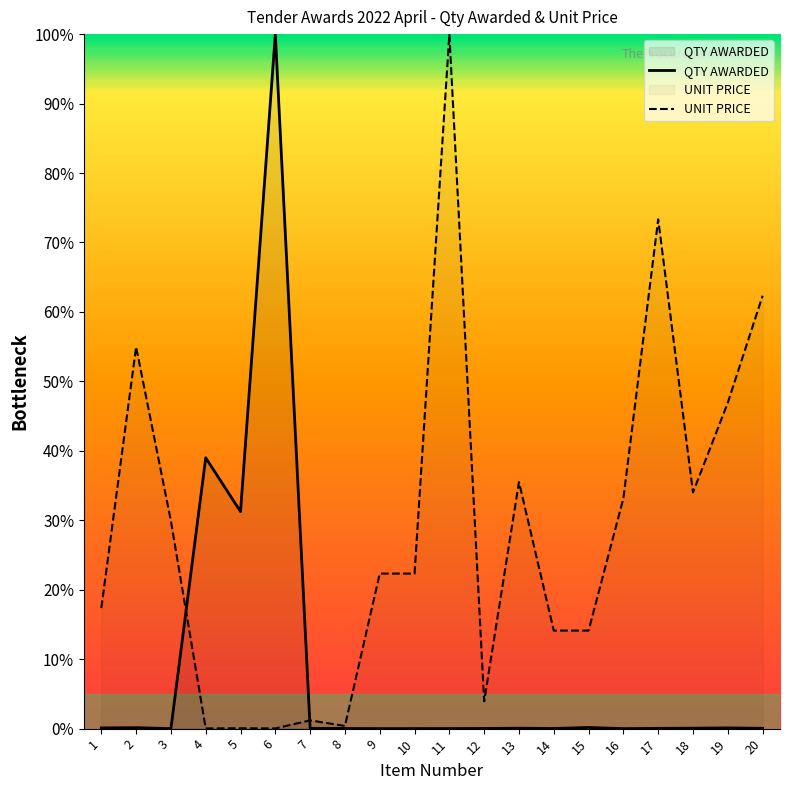

Is the value of QTY AWARDED at 11 greater than the value of UNIT PRICE at 5?

No